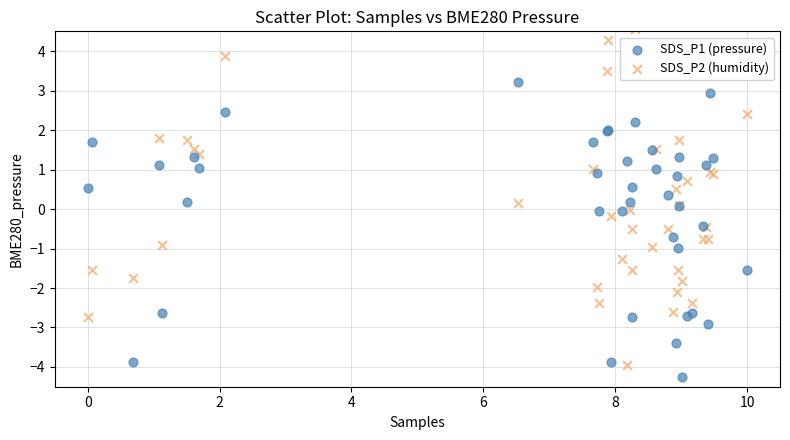

Which series has the widest spread of Y values?

SDS_P2 (humidity)